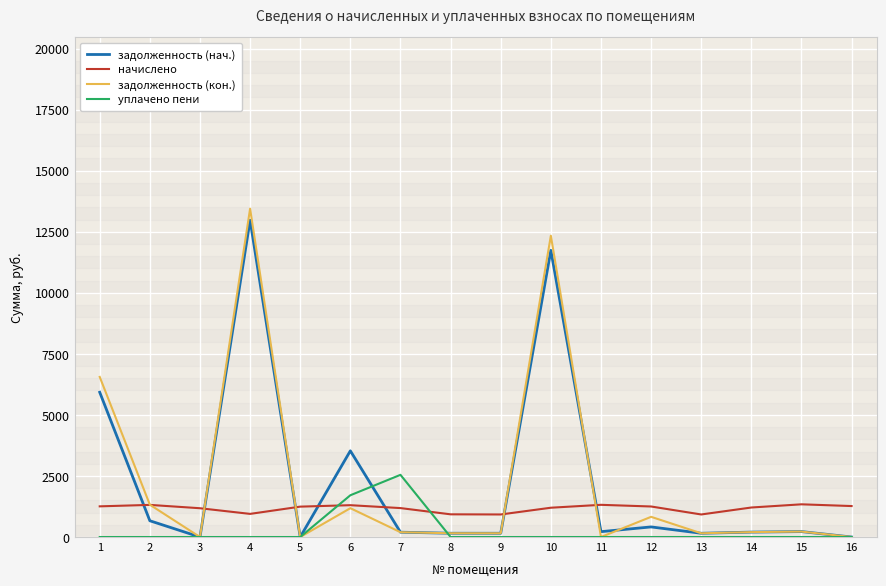

How many lines are shown in the chart?

4